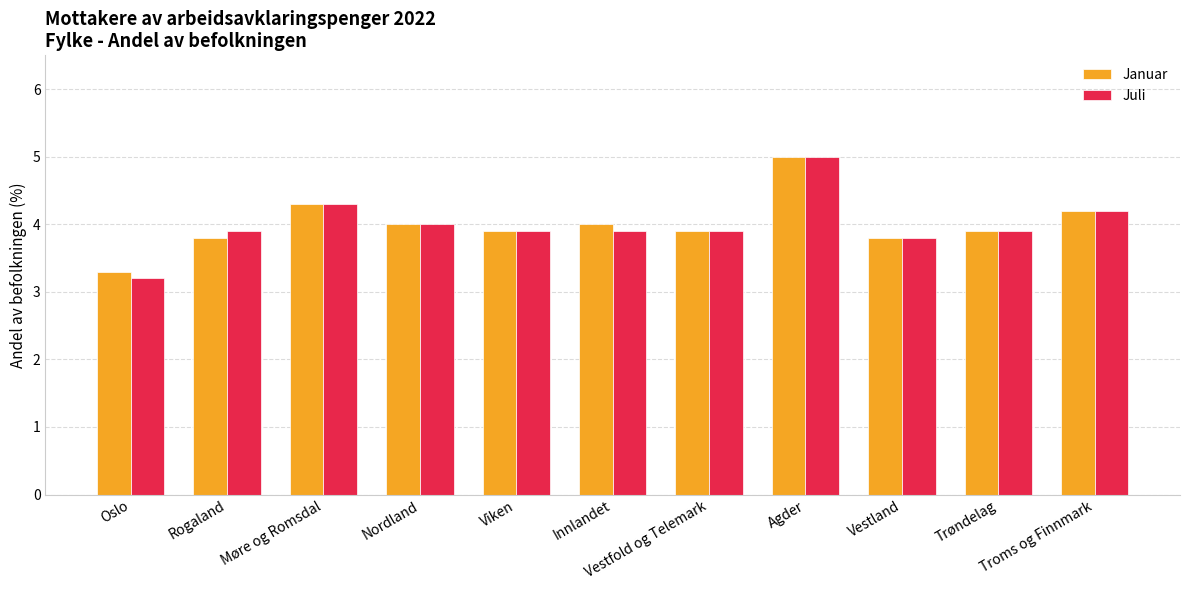

The Januar series shows 4.0 at Nordland. True or false?

True